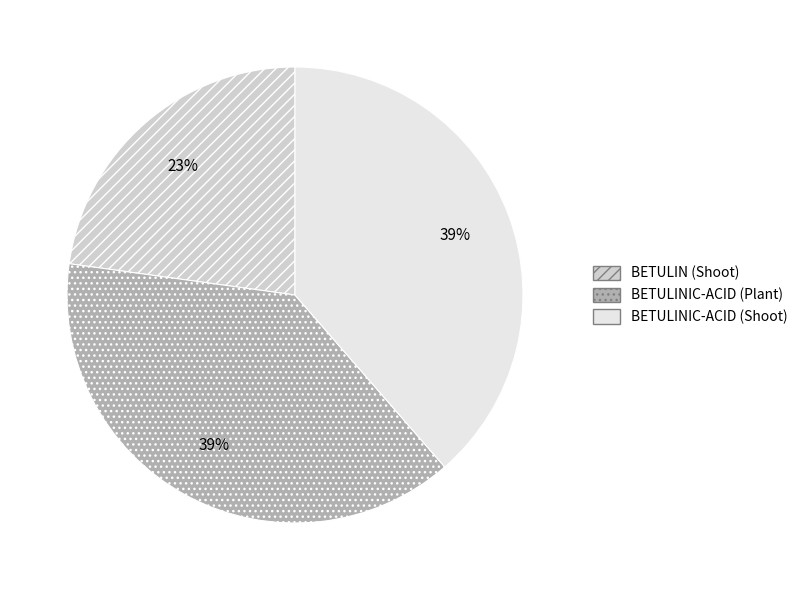

To the nearest percent, what is the average slice percentage?

33%